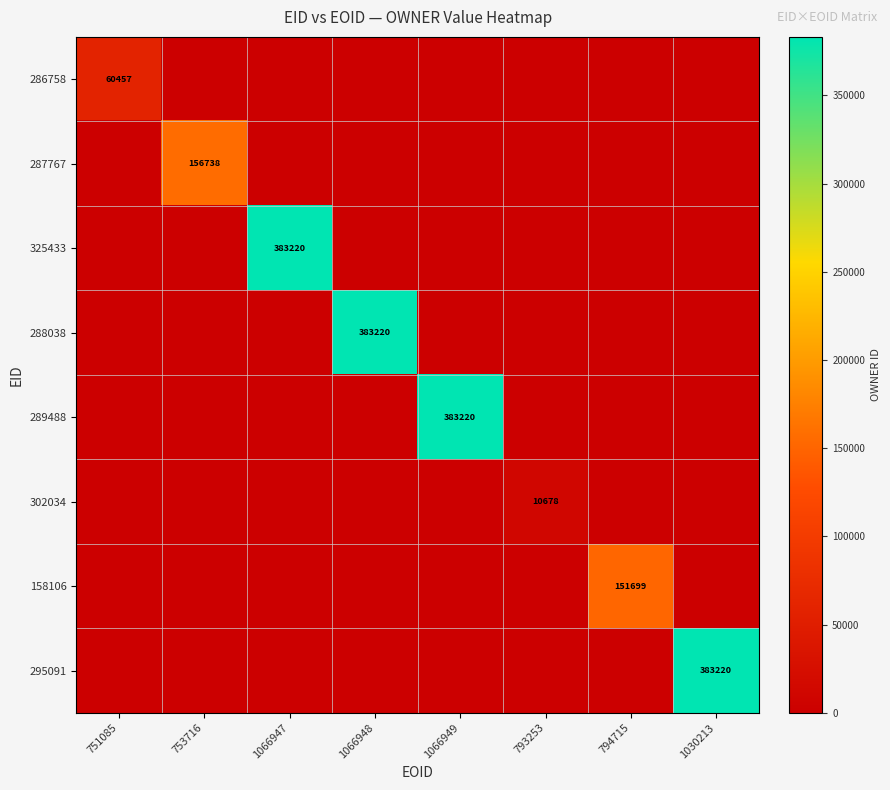

Where is 302034 nearest to the value 5339?

751085